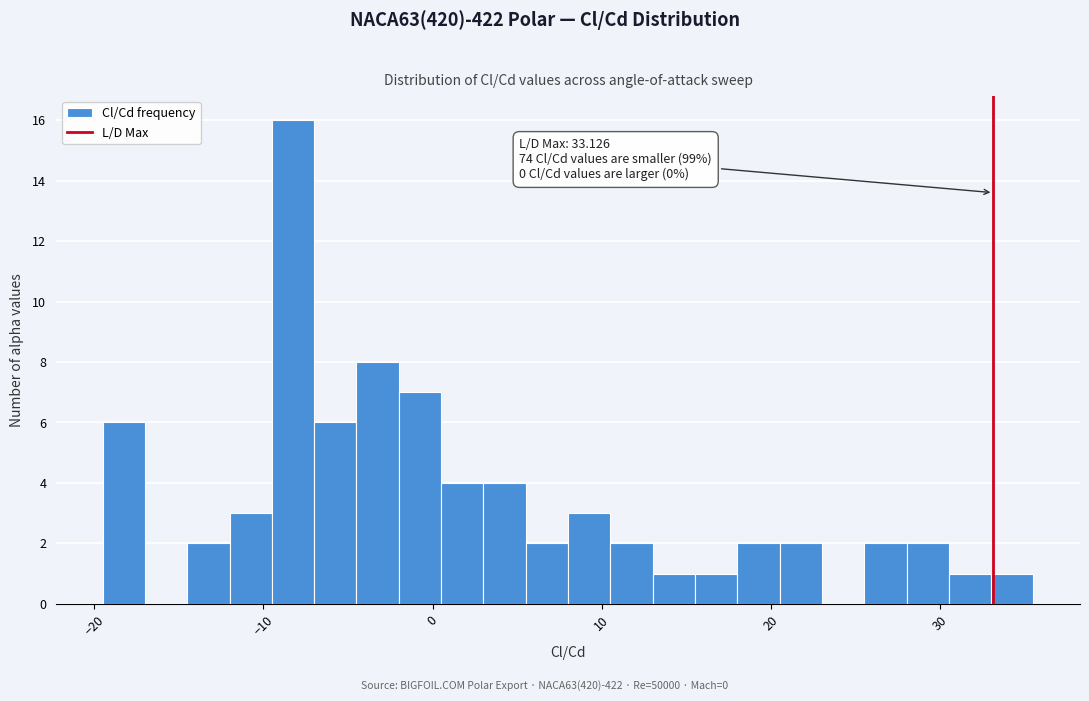

Read against the x-axis, roughly where is the centre of the tallest bar?

-8